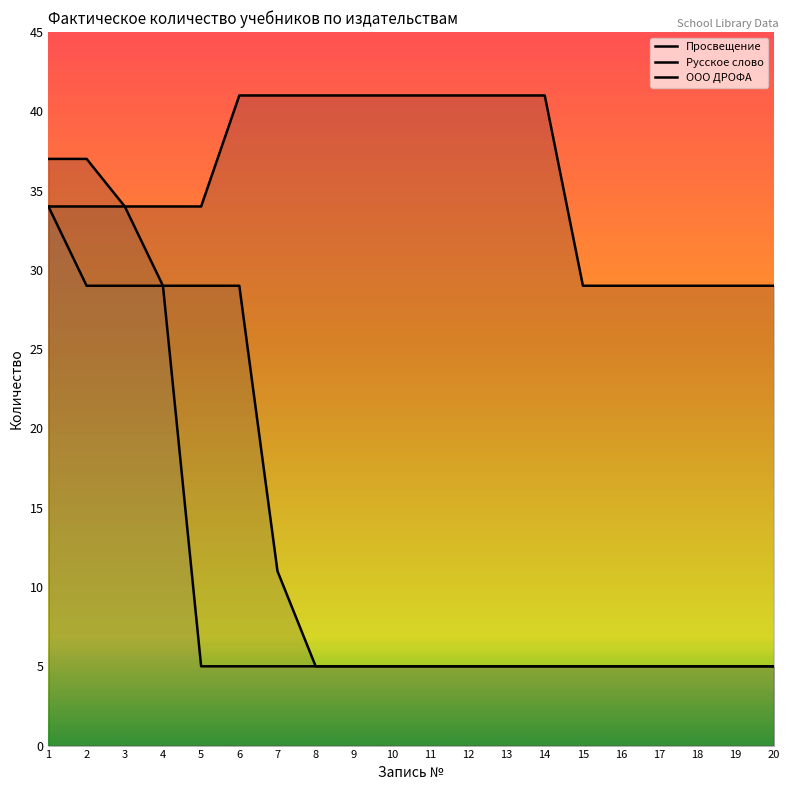

Reading left to right, transcribe all the data shown in this chart.

Просвещение: 1=37	2=37	3=34	4=34	5=34	6=41	7=41	8=41	9=41	10=41	11=41	12=41	13=41	14=41	15=29	16=29	17=29	18=29	19=29	20=29
Русское слово: 1=34	2=34	3=34	4=29	5=29	6=29	7=11	8=5	9=5	10=5	11=5	12=5	13=5	14=5	15=5	16=5	17=5	18=5	19=5	20=5
ООО ДРОФА: 1=34	2=29	3=29	4=29	5=5	6=5	7=5	8=5	9=5	10=5	11=5	12=5	13=5	14=5	15=5	16=5	17=5	18=5	19=5	20=5